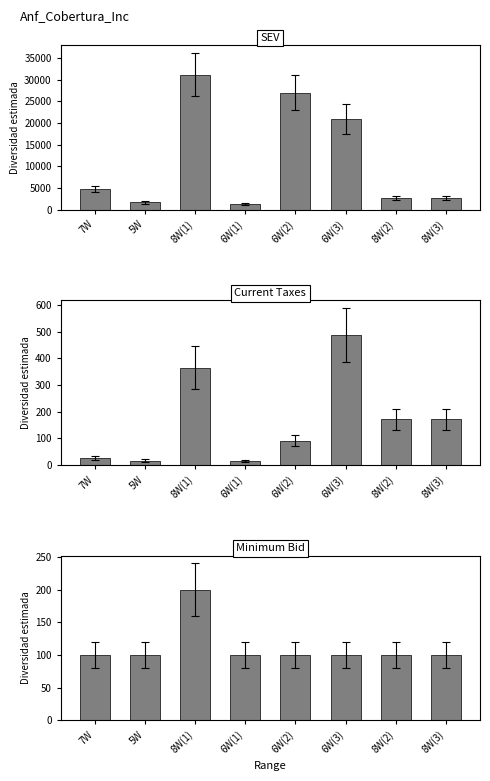

How many series are shown in this chart?

3